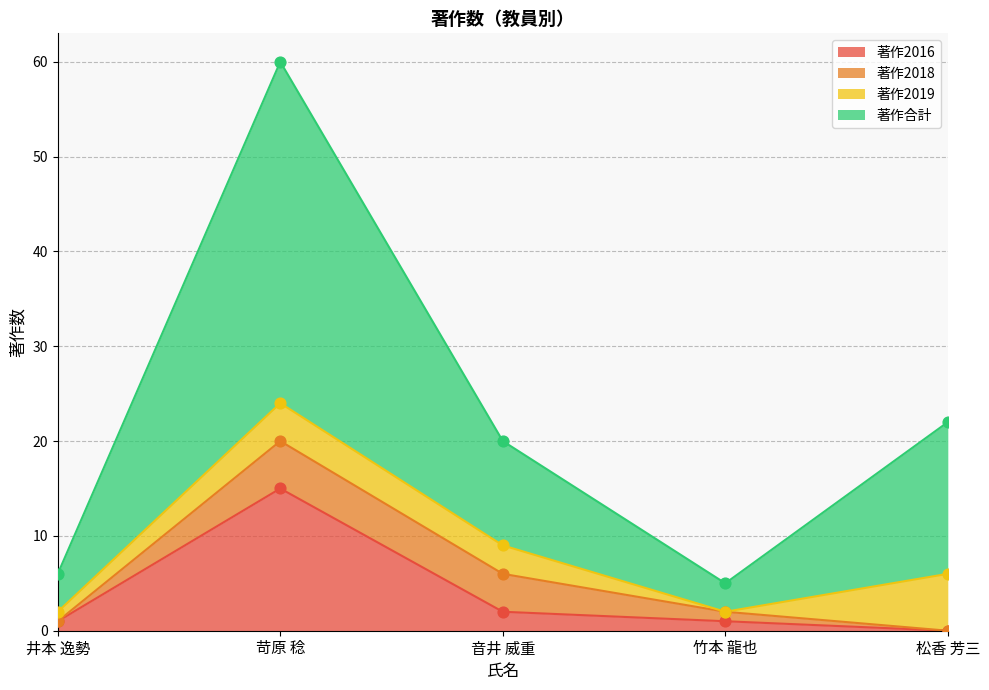

Which series has the largest total across all categories?

著作合計